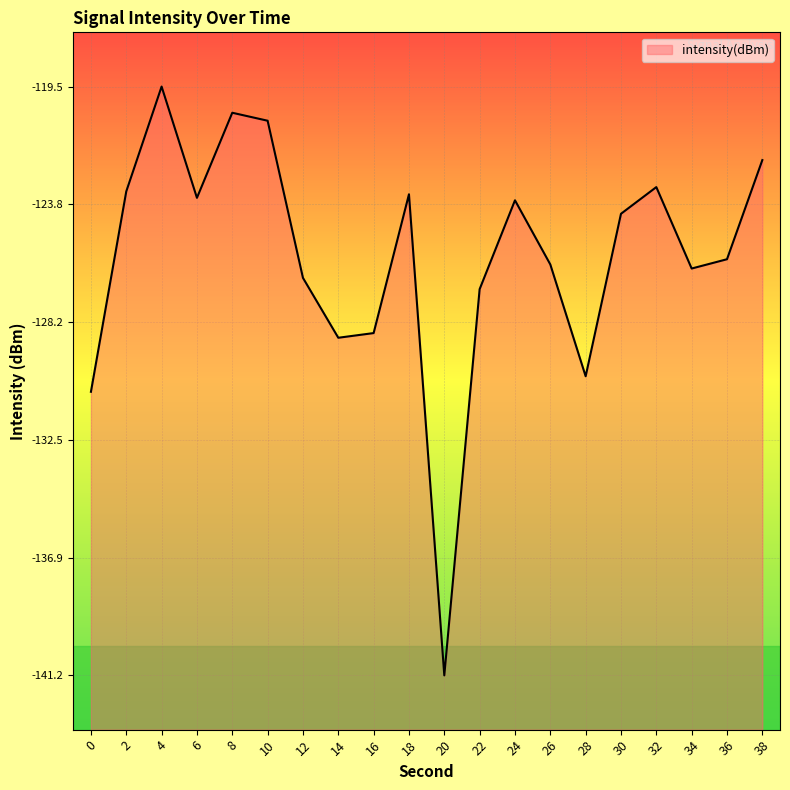

How many points are higher than both their immediate neighbors (excluding endpoints)?

5